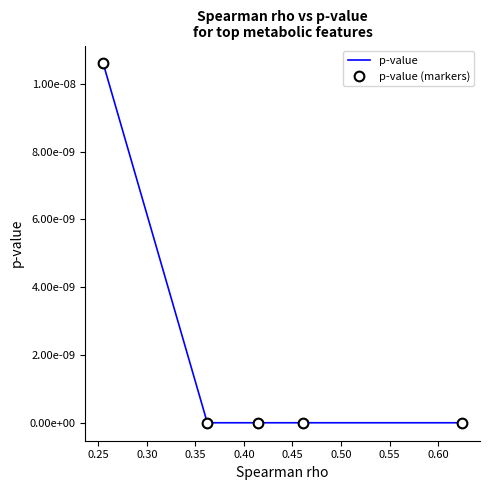

Which series has the largest total across all categories?

p-value